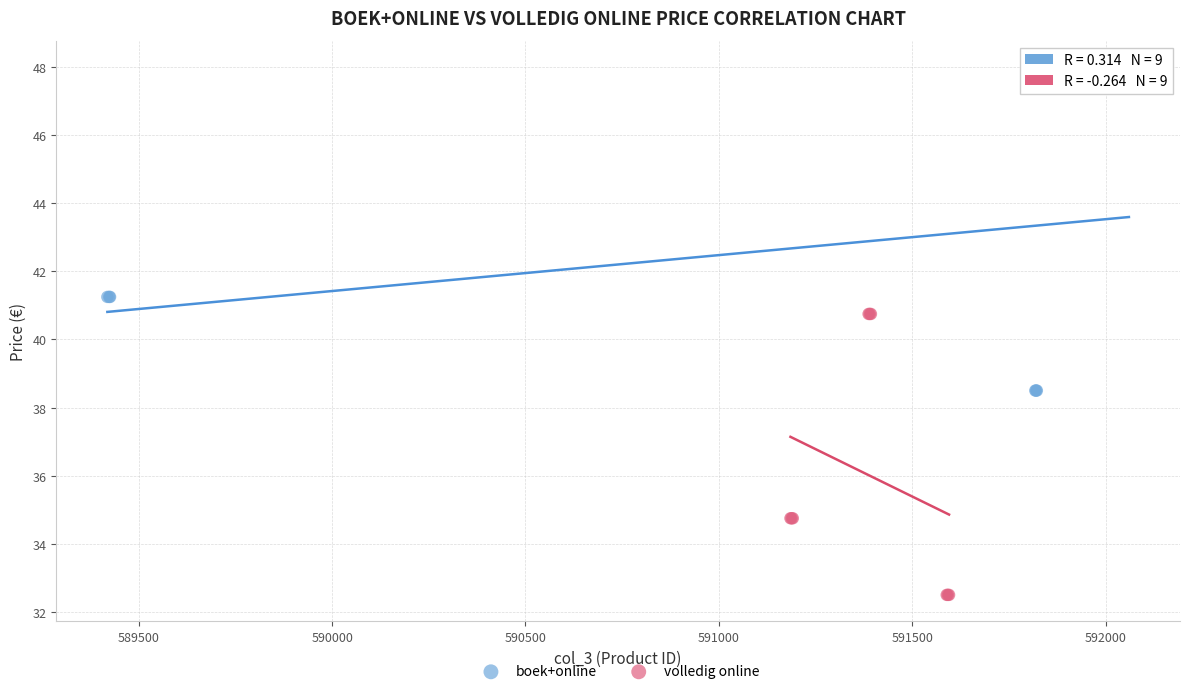

Which series has the widest spread of Y values?

boek+online